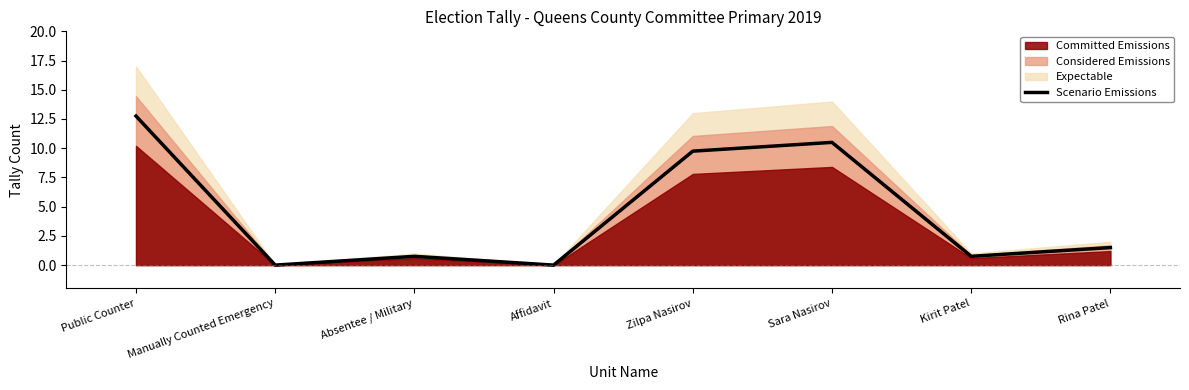

Where is the data nearest to the value 6?

Zilpa Nasirov